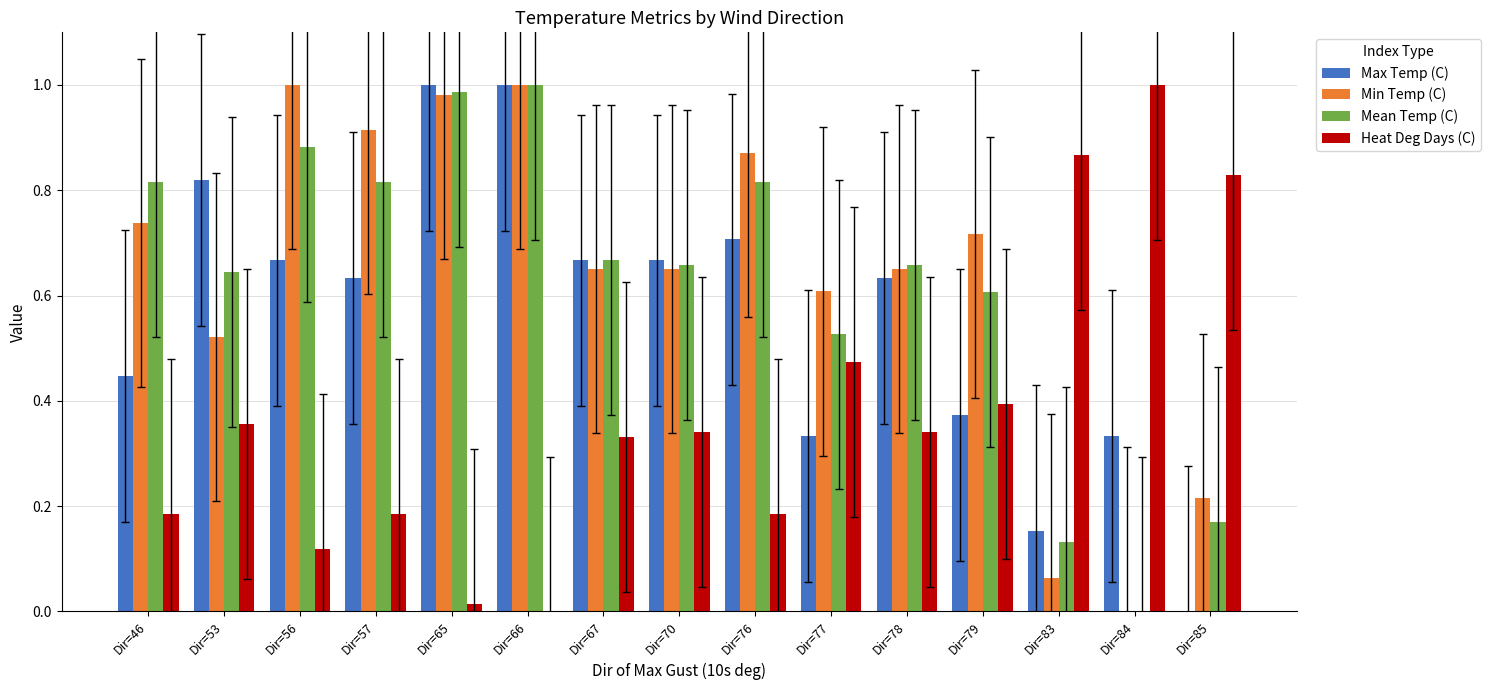

What are all the series names shown in the legend?

Max Temp (C), Min Temp (C), Mean Temp (C), Heat Deg Days (C)